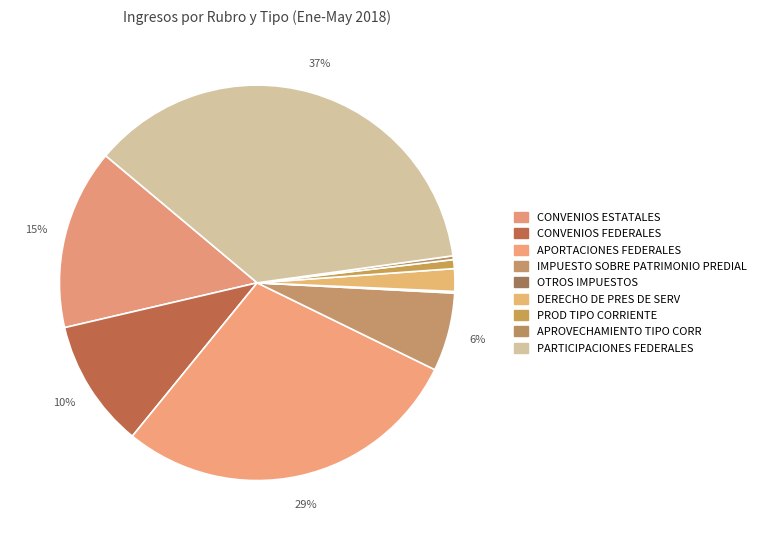

Which slice is the smallest?

OTROS IMPUESTOS